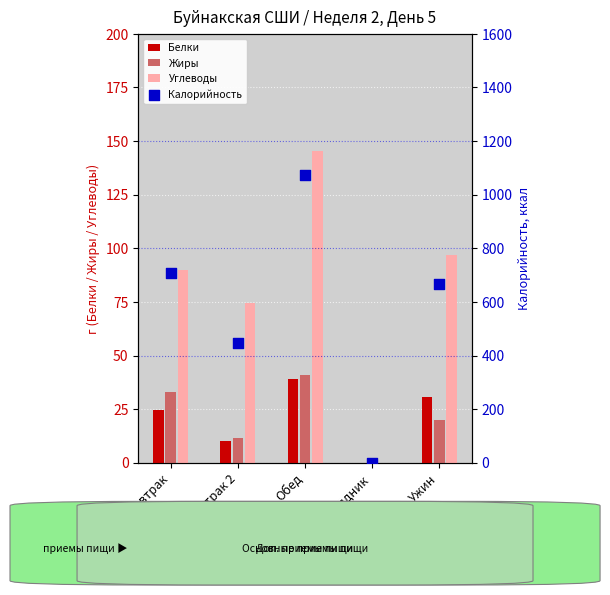

At how many categories does at least one series exceed 672?

2